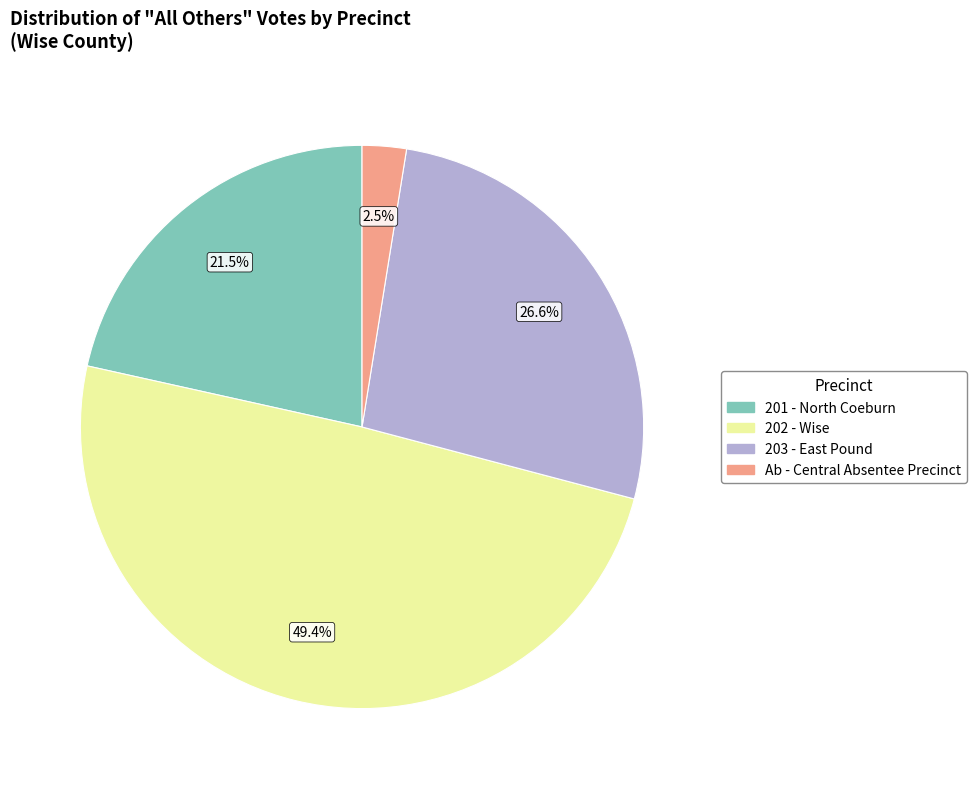

Rank the categories by value from highest to lowest.

202 - Wise, 203 - East Pound, 201 - North Coeburn, Ab - Central Absentee Precinct